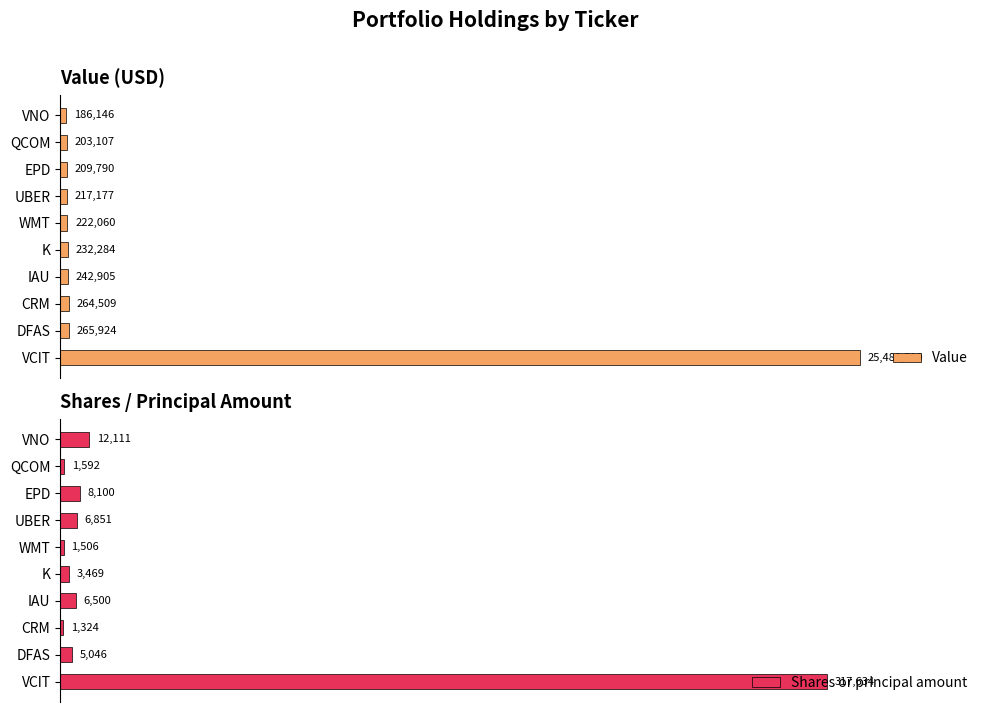

Where is Shares or principal amount nearest to the value 159479?

VNO